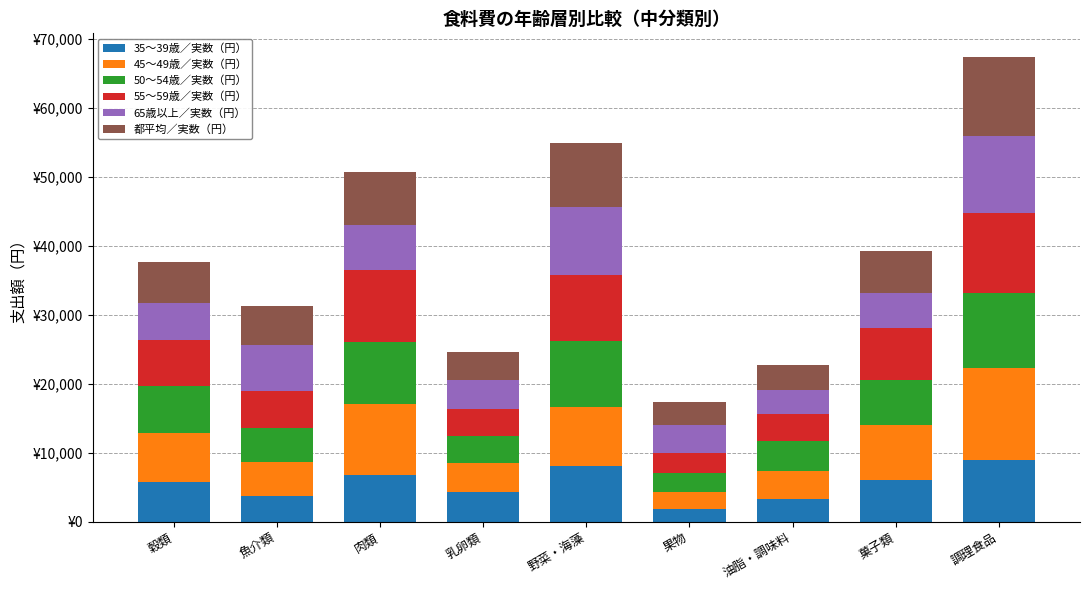

What is the total value across all series at 肉類?

50675